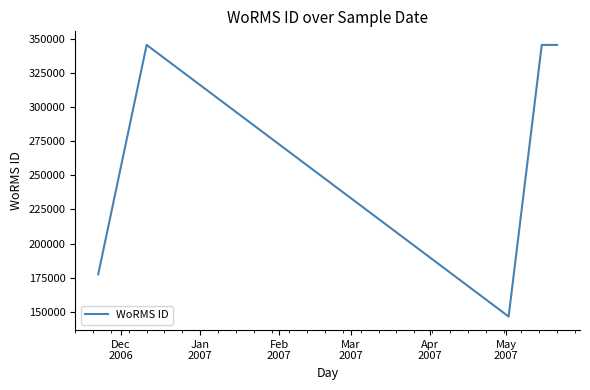

The value at Jan
2007 is 98376. True or false?

False